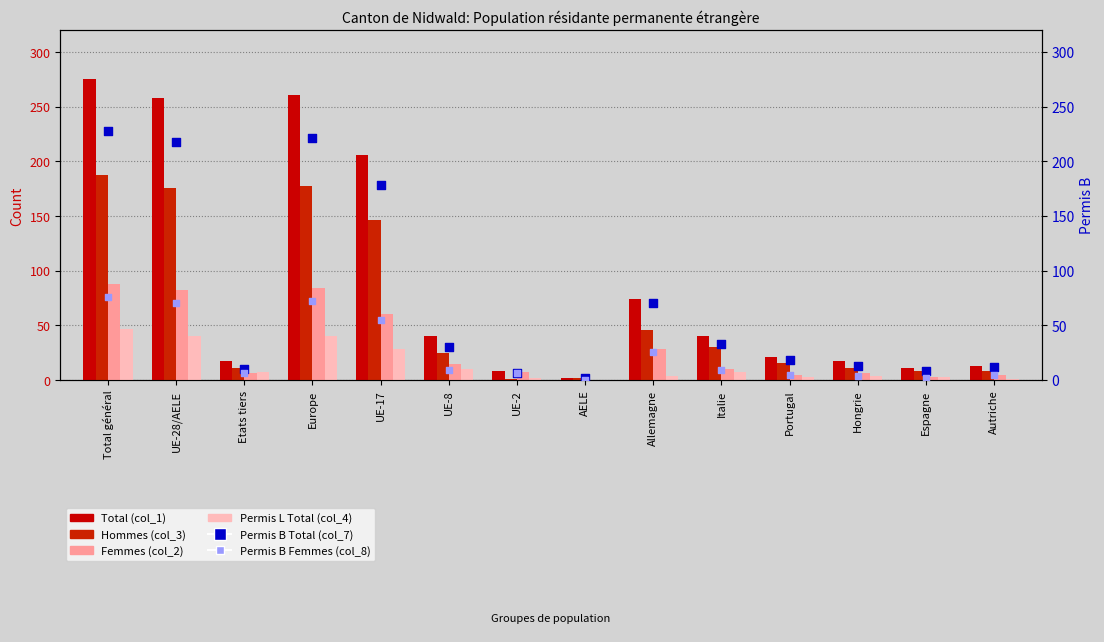

Which series has the widest spread of Y values?

Total (col_1)